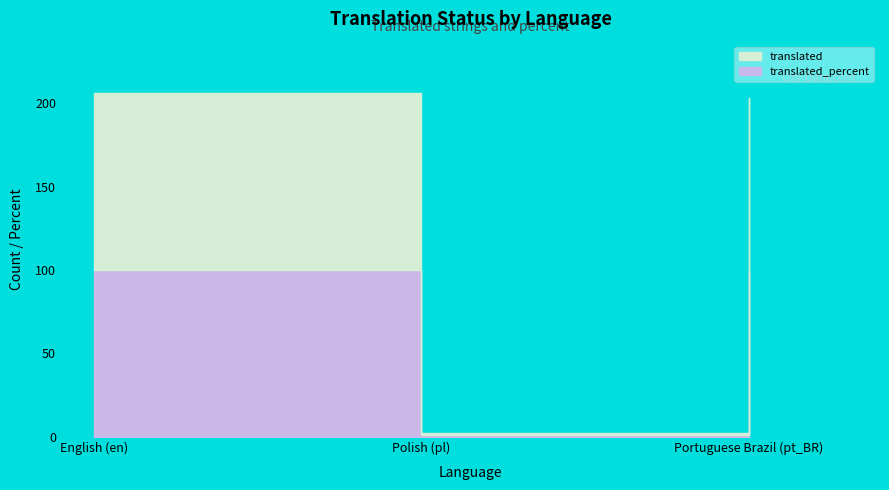

What is the difference between the translated_percent values at Polish (pl) and Portuguese Brazil (pt_BR)?

98.1